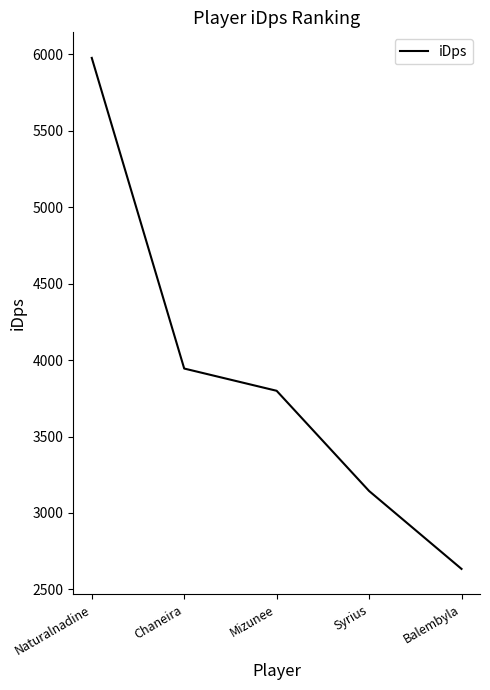

List the labels in order of value, largest first.

Naturalnadine, Chaneira, Mizunee, Syrius, Balembyla